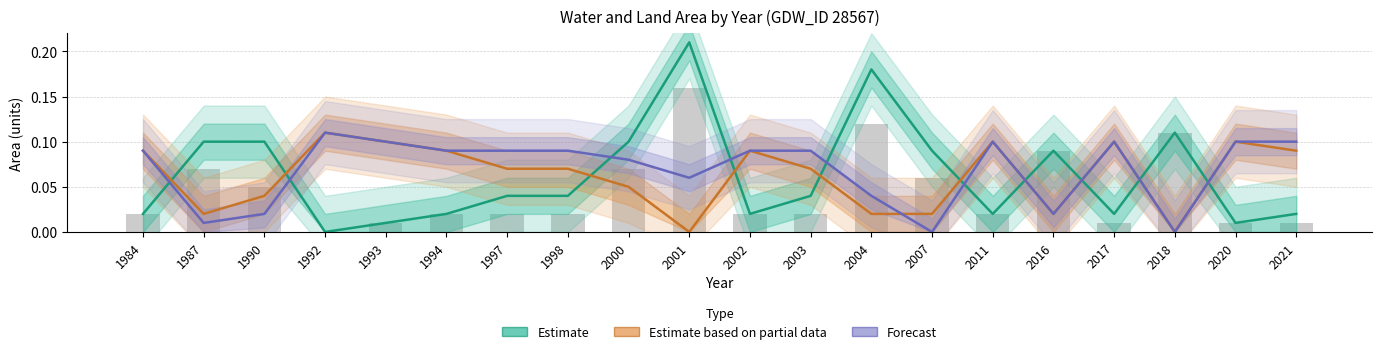

The value of orig Water Area (bars) at 1987 is 0.1. True or false?

True